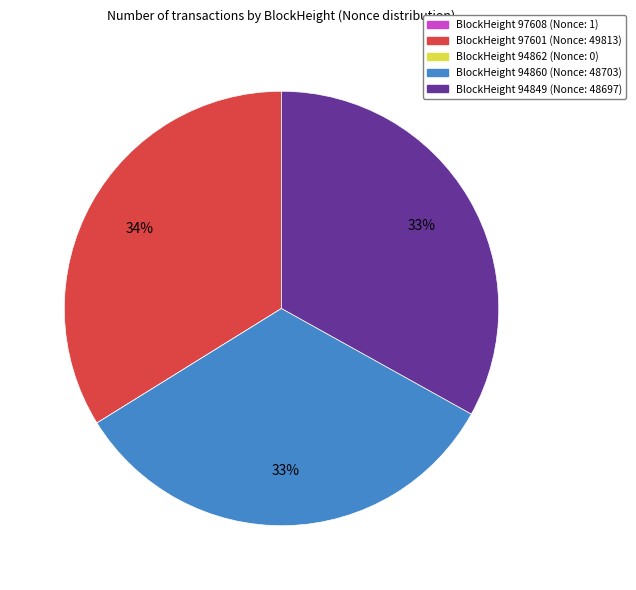

Is there any slice that represents more than half of the pie?

No